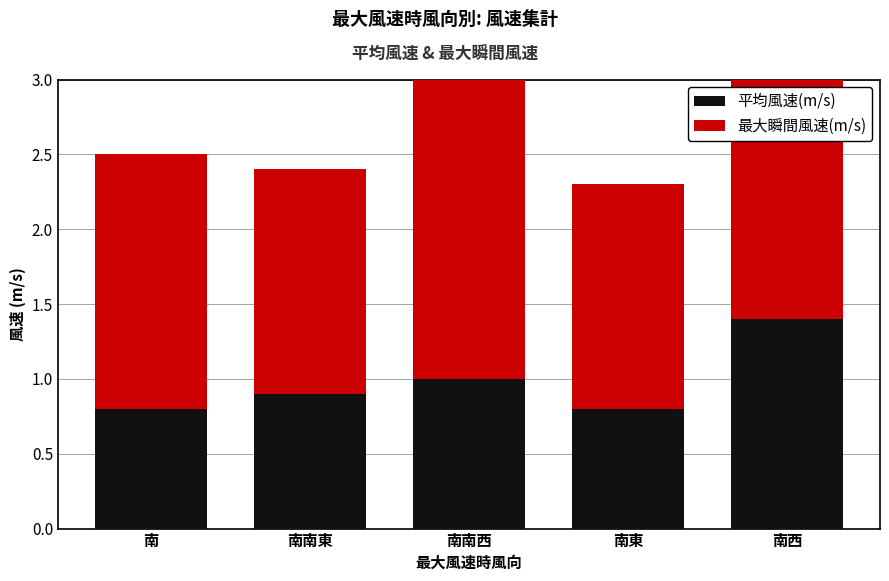

How many bars are there in each group?

2